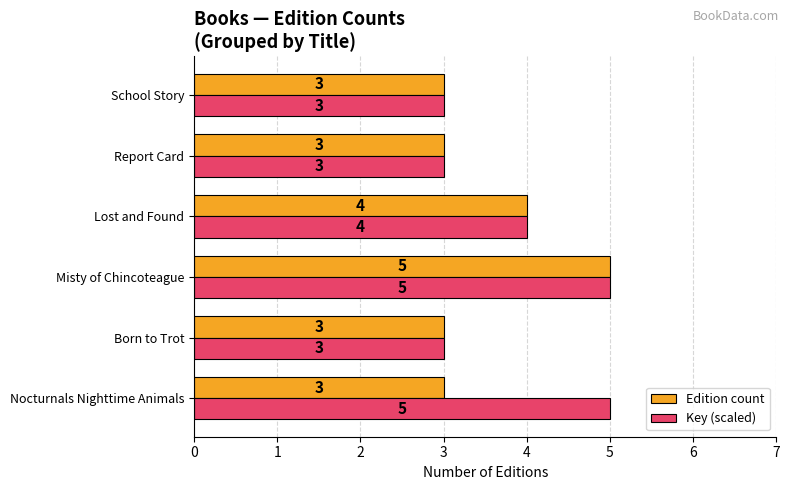

What are all the series names shown in the legend?

Edition count, Key (scaled)